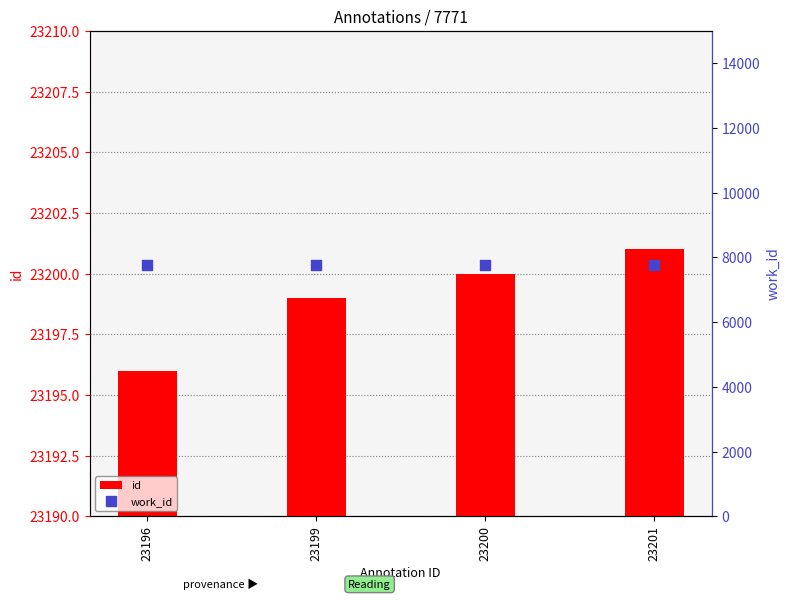

What is the total value across all series at 23200?

30971